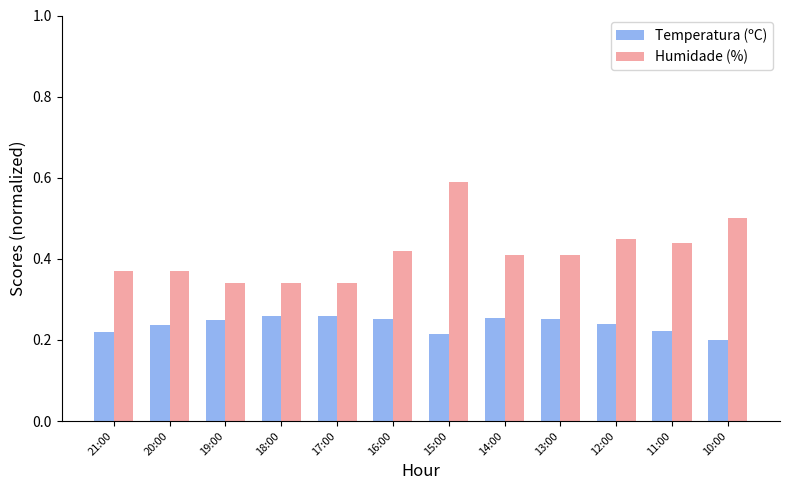

How many Humidade (%) values are between 0 and 1?

12